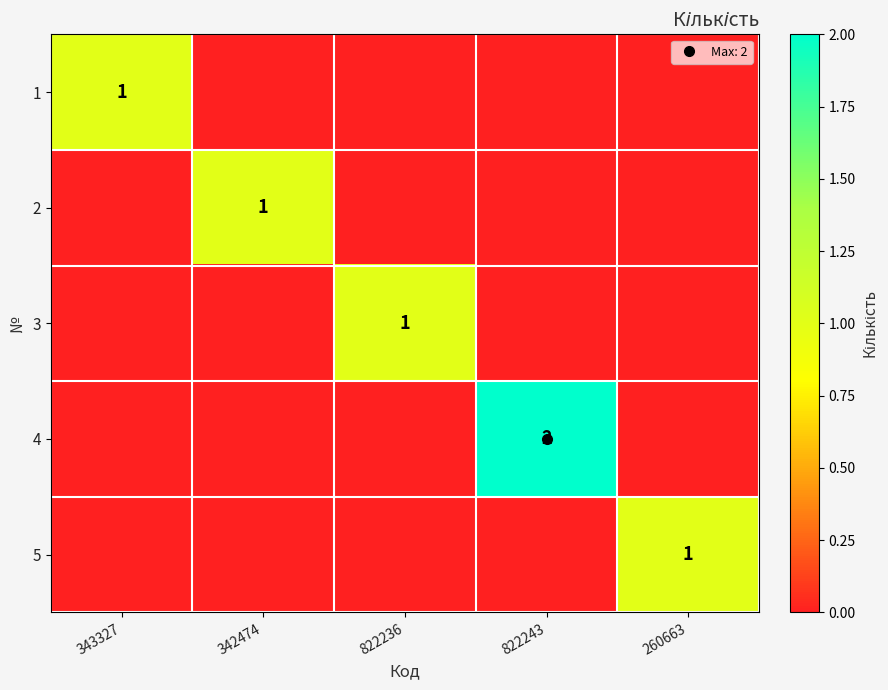

Rank the series by their maximum value, from highest to lowest.

4, 1, 2, 3, 5